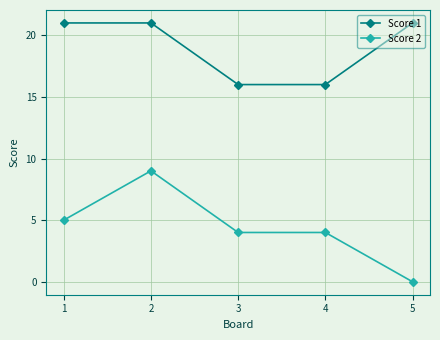

Count the number of categories in the chart.

5